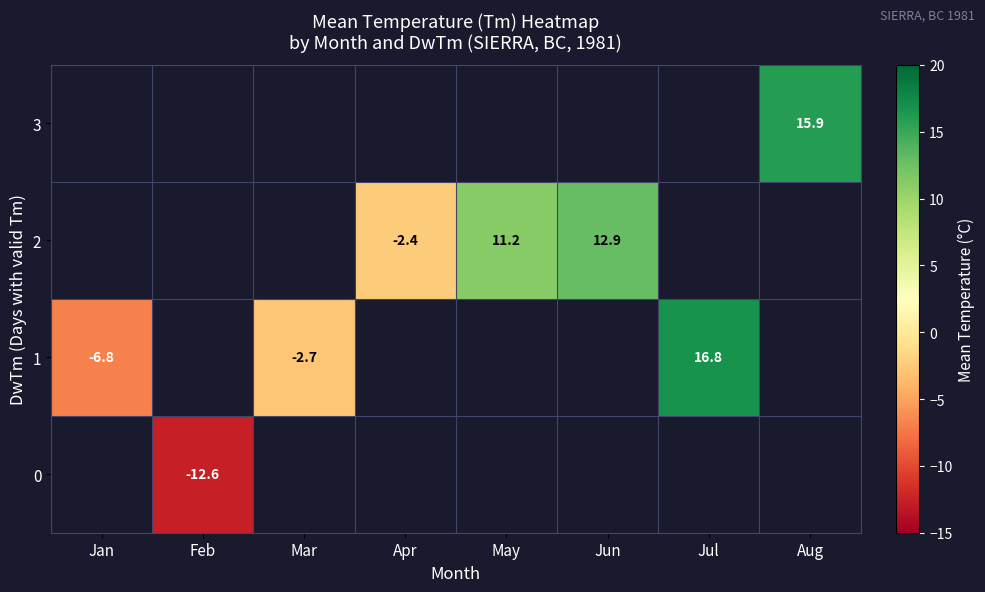

Is it true that 3 equals 15.9 at Aug?

True